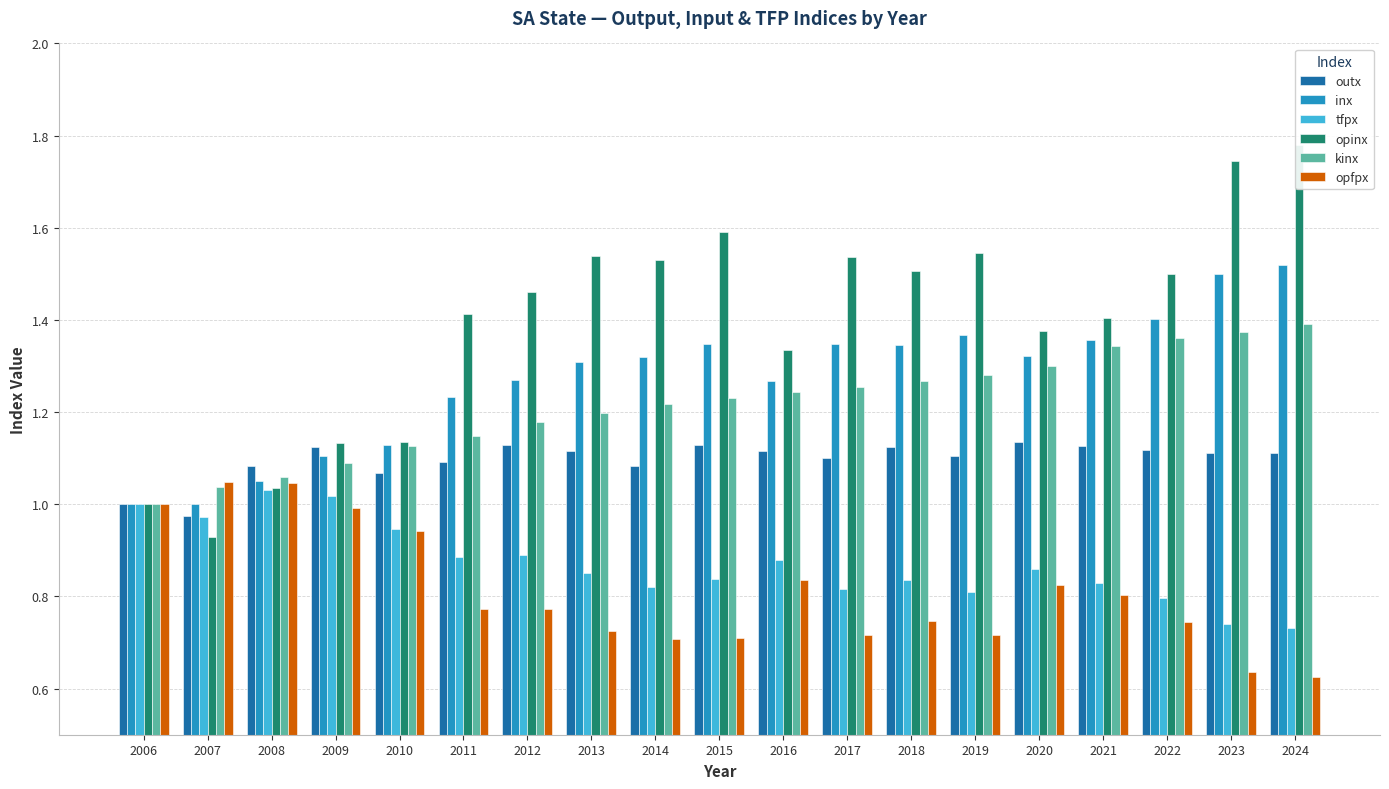

Read the inx value at 2006.

1.0